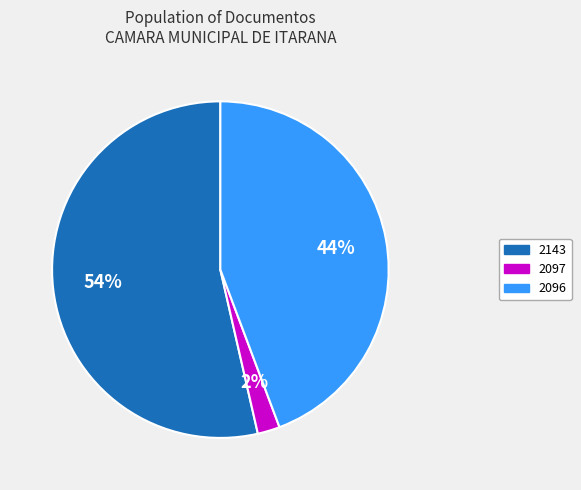

To the nearest percent, what is the average slice percentage?

33%